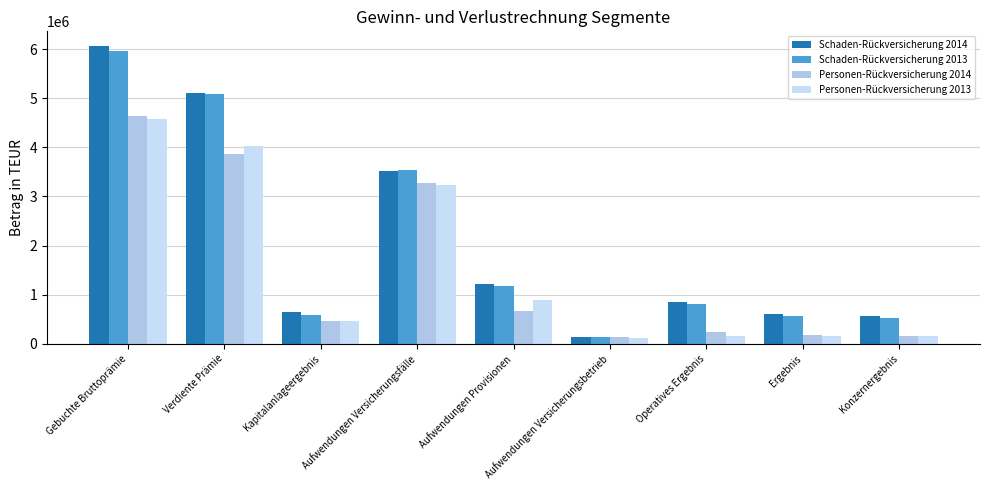

Rank the series at Gebuchte Bruttoprämie from lowest to highest value.

Personen-Rückversicherung 2013, Personen-Rückversicherung 2014, Schaden-Rückversicherung 2013, Schaden-Rückversicherung 2014